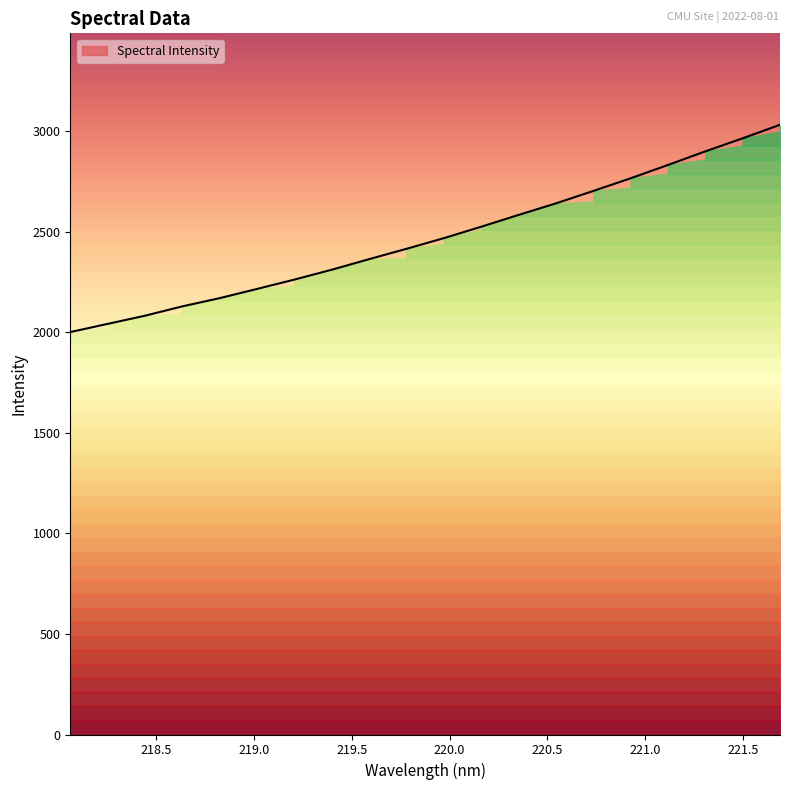

What is the change in value from 218.442 to 218.8244?

+87.4